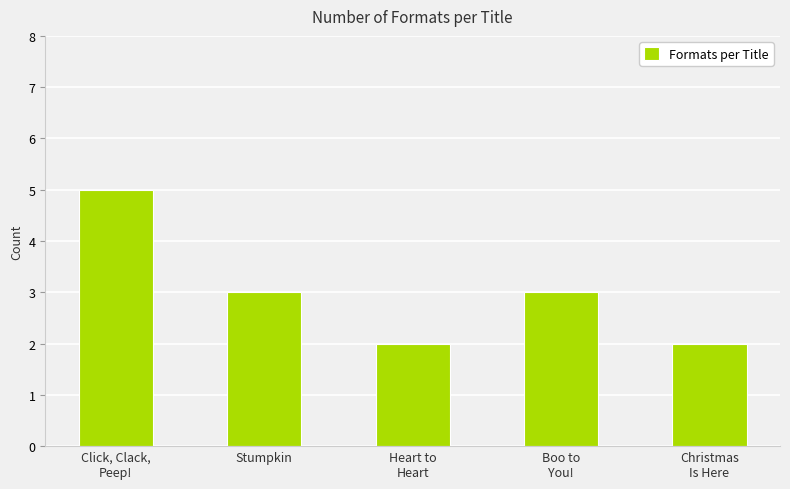

What is the average value?

3